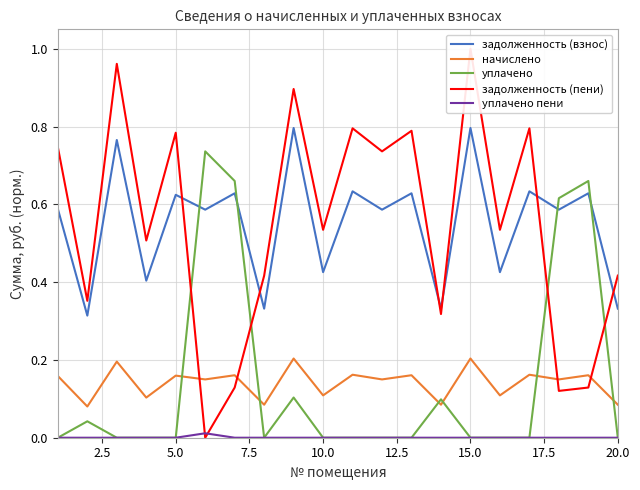

True or false: уплачено and начислено intersect in this chart.

True